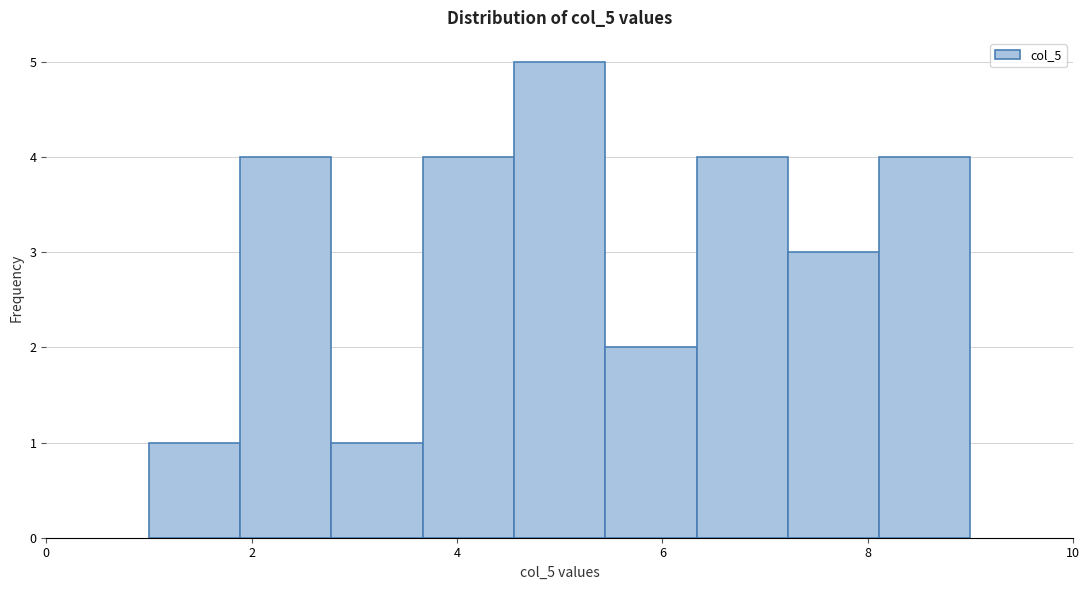

Over which range of the x-axis is the bar tallest?

4.6 to 5.4